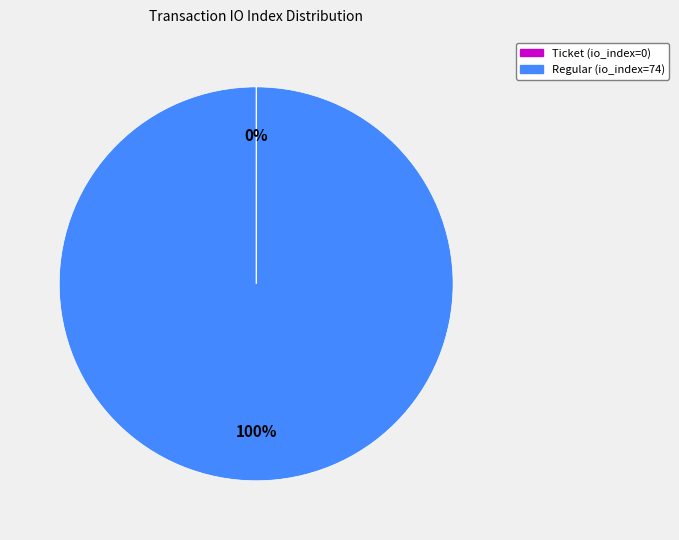

Does any single category account for the majority?

Yes